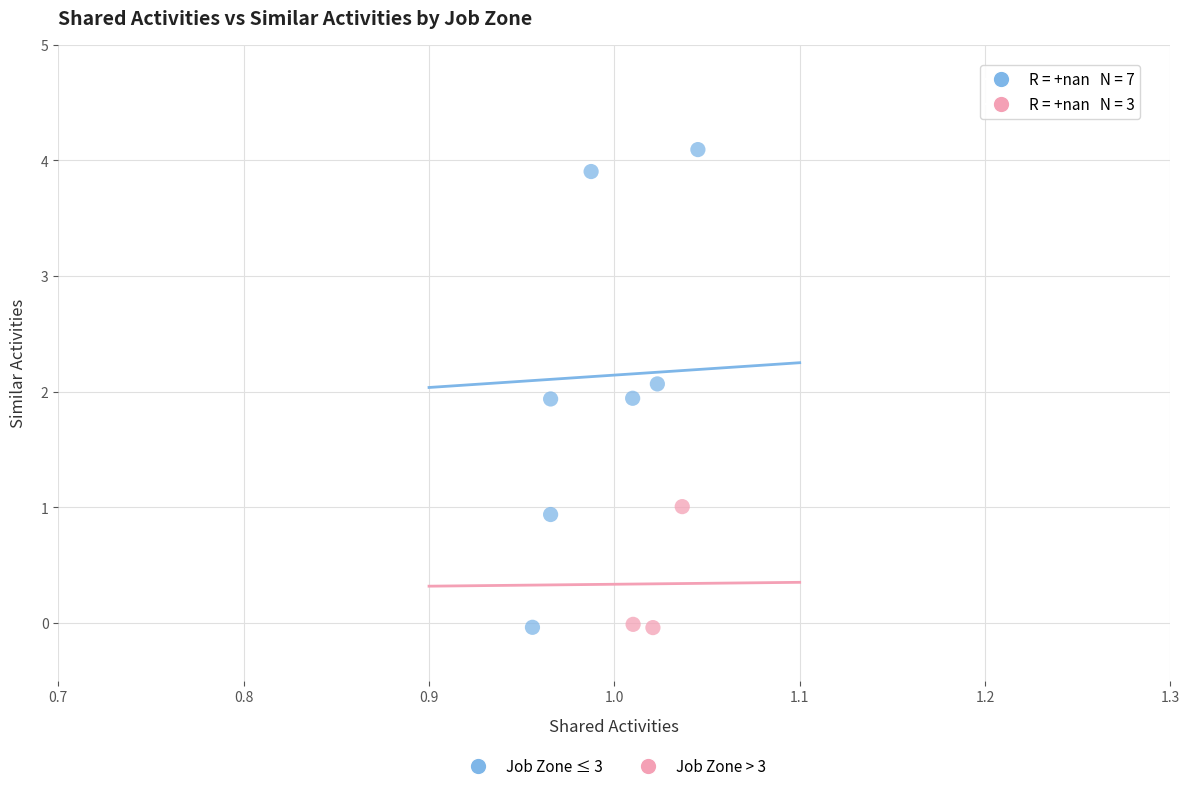

Which series has the widest spread of Y values?

Job Zone ≤ 3